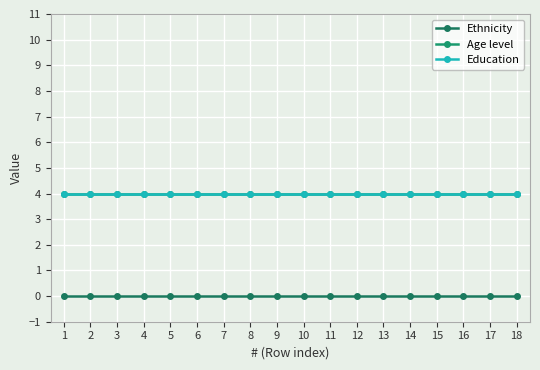

Does the chart have visible grid lines?

Yes